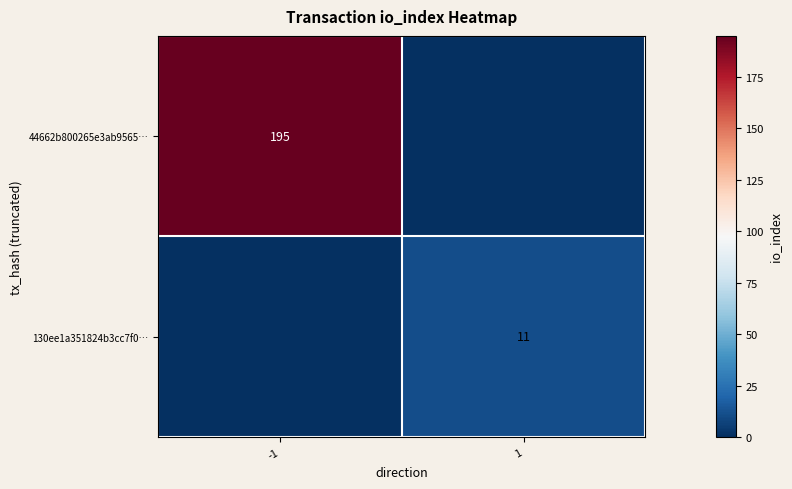

True or false: 130ee1a351824b3cc7f0… has a value of 11 at 1.

True